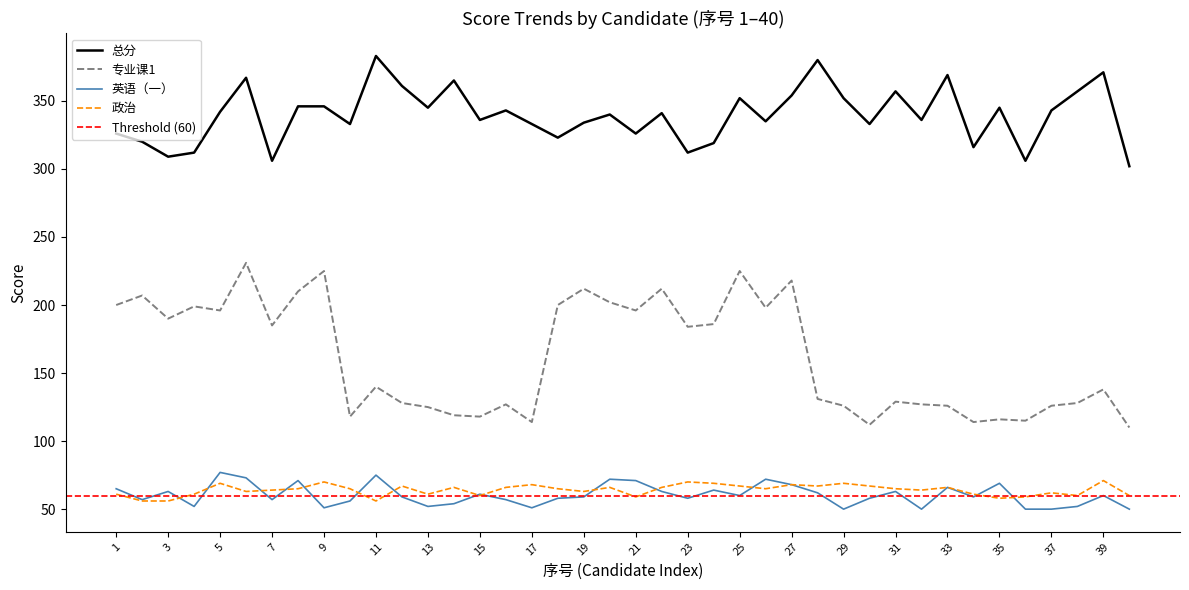

Which category has the highest value in the 政治 series?

39